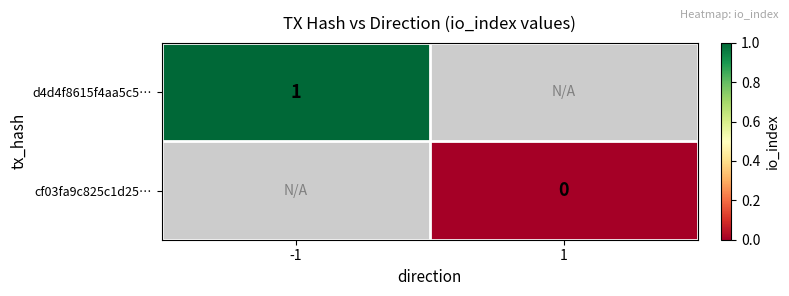

At how many categories does at least one series exceed 0?

1